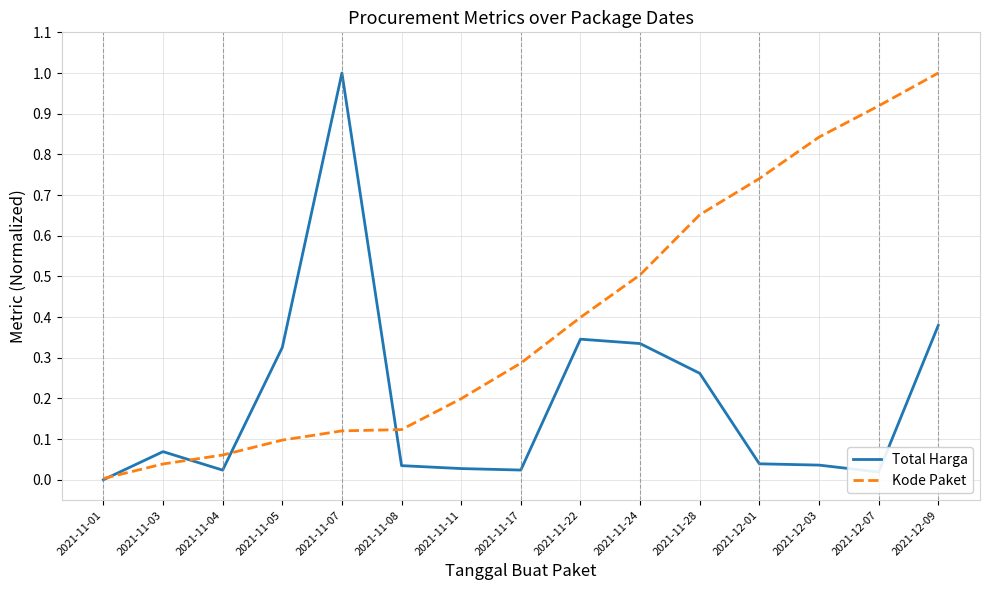

Which series has the largest total across all categories?

Kode Paket